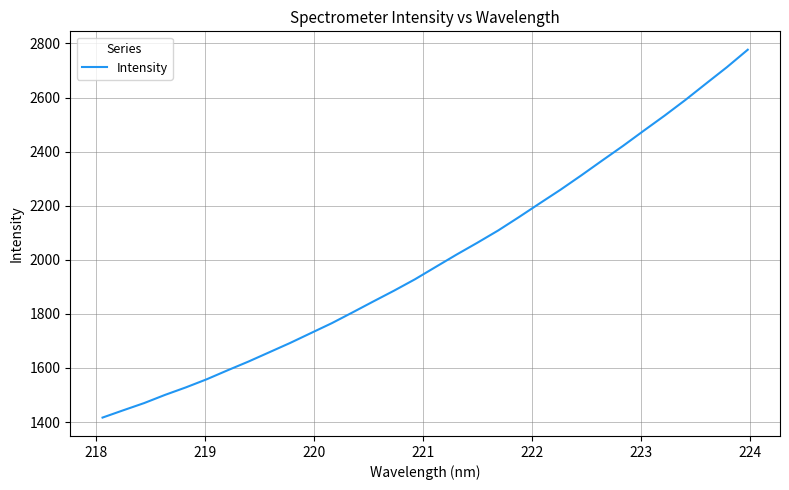

What is the smallest value displayed?

1416.6